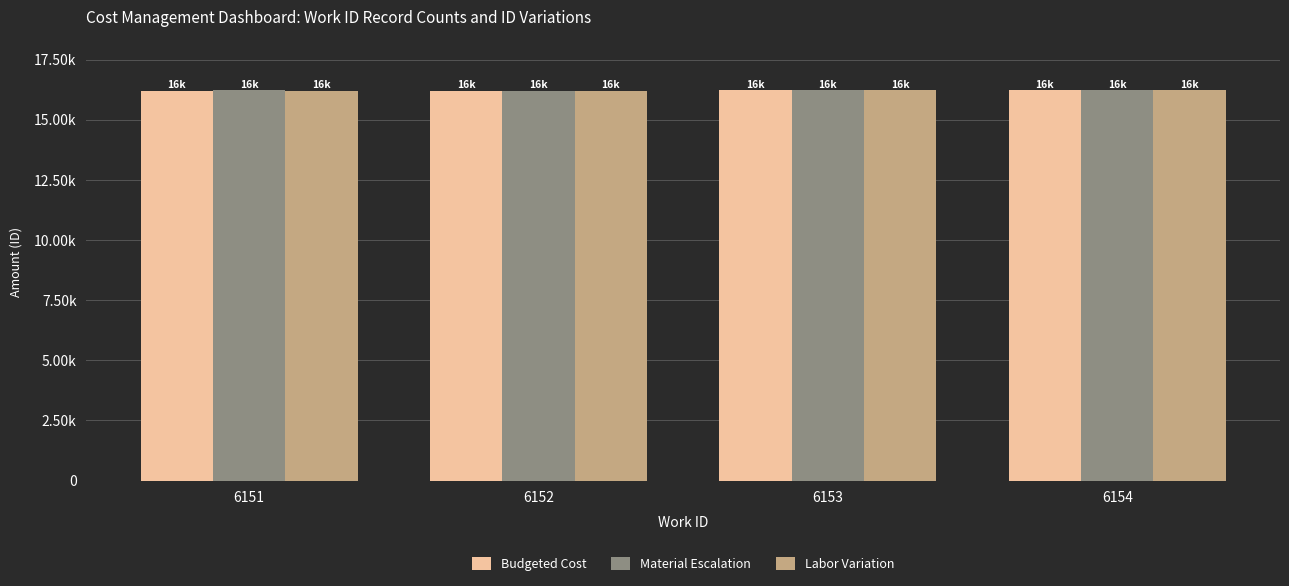

Are the bars grouped side by side (vs. stacked)?

Yes